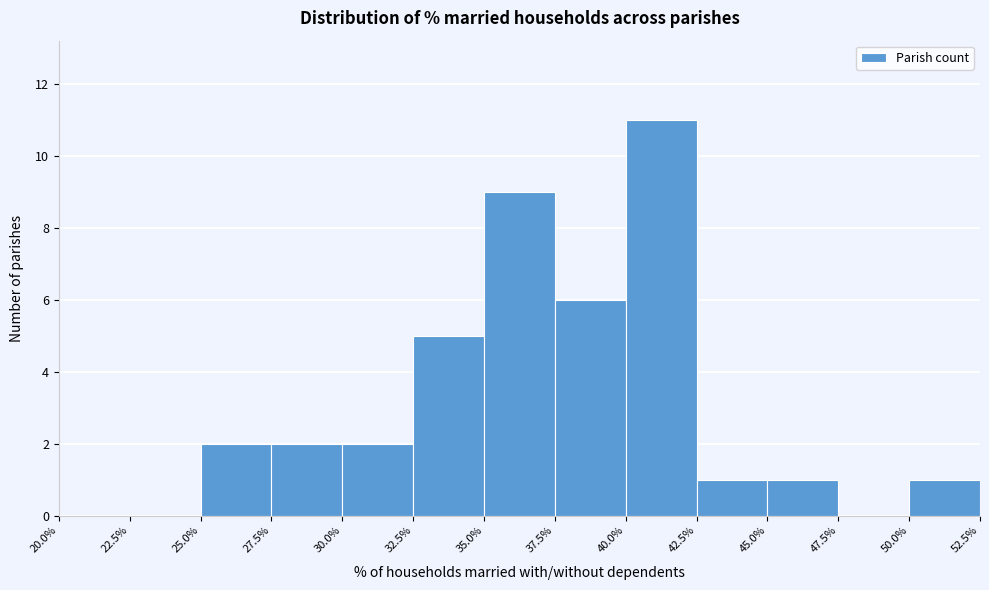

Reading left to right, transcribe this chart: for each bar, give the range it covers on the x-axis and its height. The values are not printed on the chart, so give them approximately, as read against the axis.

20.0% to 22.5%: 0
22.5% to 25.0%: 0
25.0% to 27.5%: 2
27.5% to 30.0%: 2
30.0% to 32.5%: 2
32.5% to 35.0%: 5
35.0% to 37.5%: 9
37.5% to 40.0%: 6
40.0% to 42.5%: 11
42.5% to 45.0%: 1
45.0% to 47.5%: 1
47.5% to 50.0%: 0
50.0% to 52.5%: 1